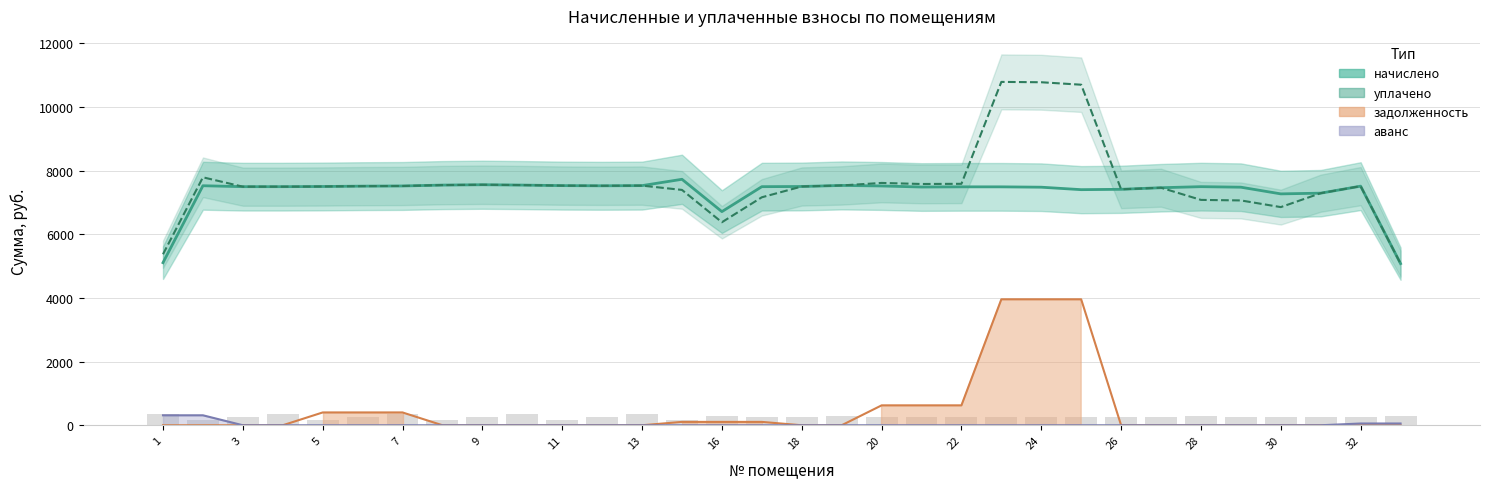

True or false: аванс has a value of -94.5 at 28.

False